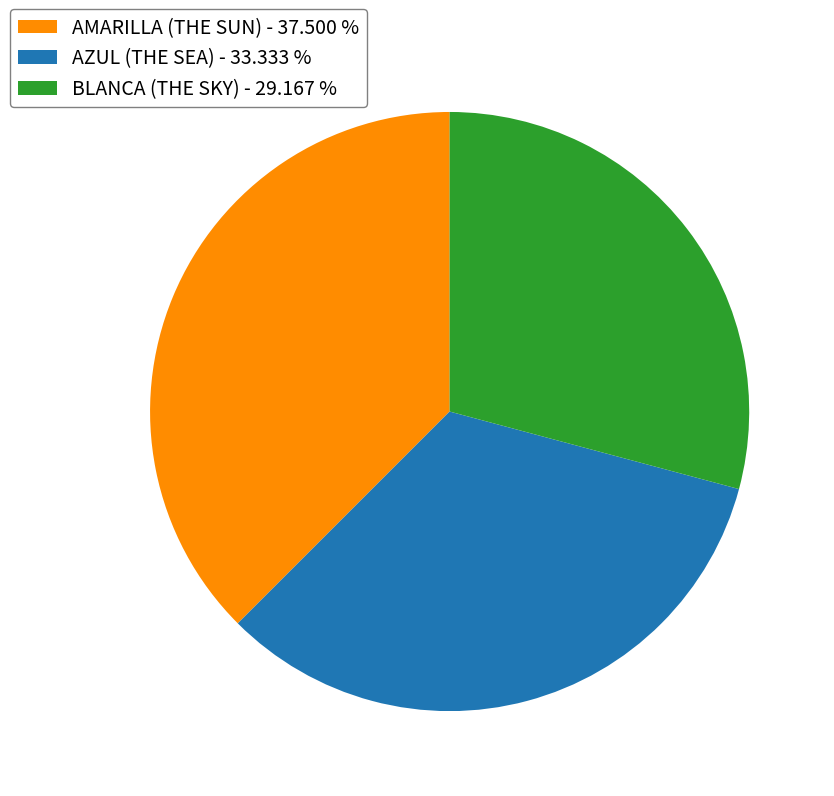

Which has a higher value, AZUL (THE SEA) - 33.333 % or AMARILLA (THE SUN) - 37.500 %?

AMARILLA (THE SUN) - 37.500 %